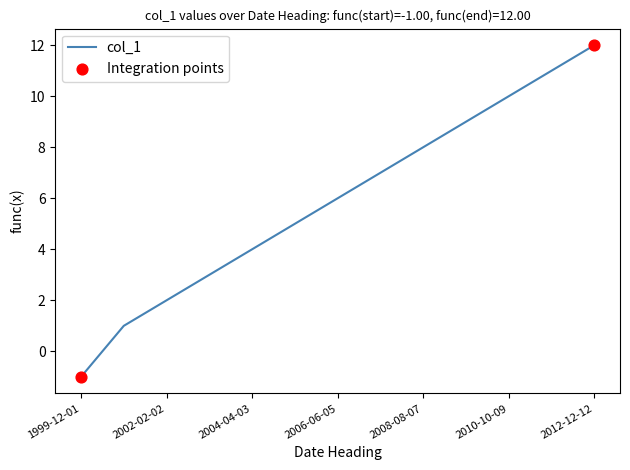

What is the maximum value shown in the chart?

12